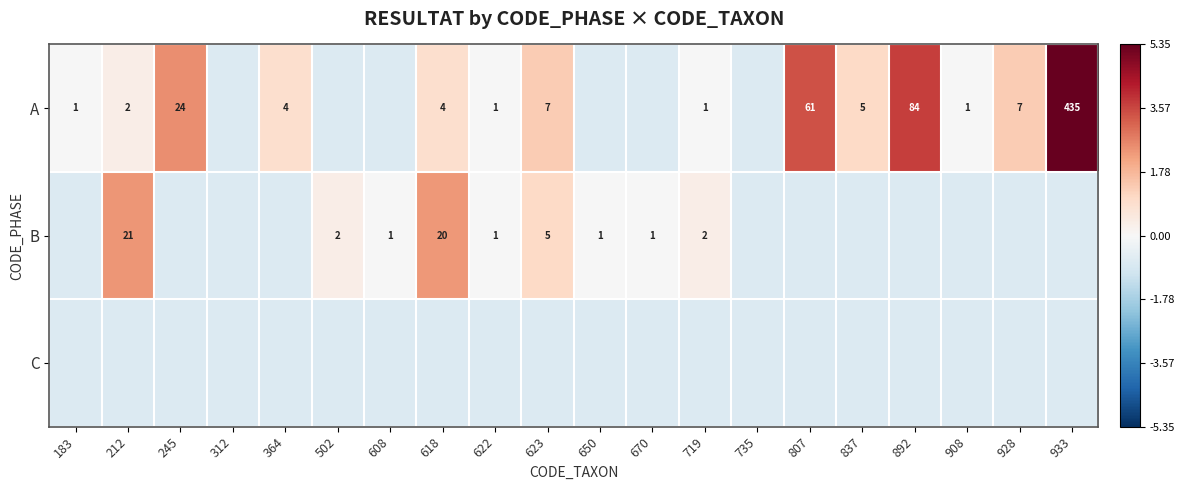

Rank the series by their maximum value, from lowest to highest.

C, B, A